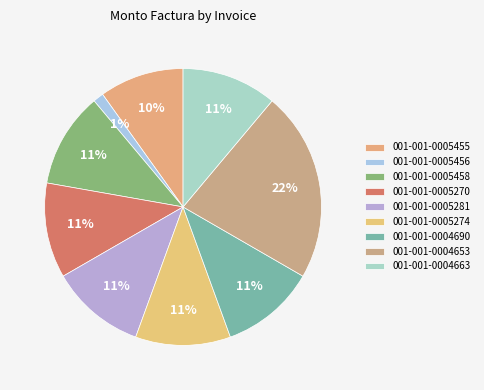

Does 001-001-0005274 account for over 50% of the chart?

No